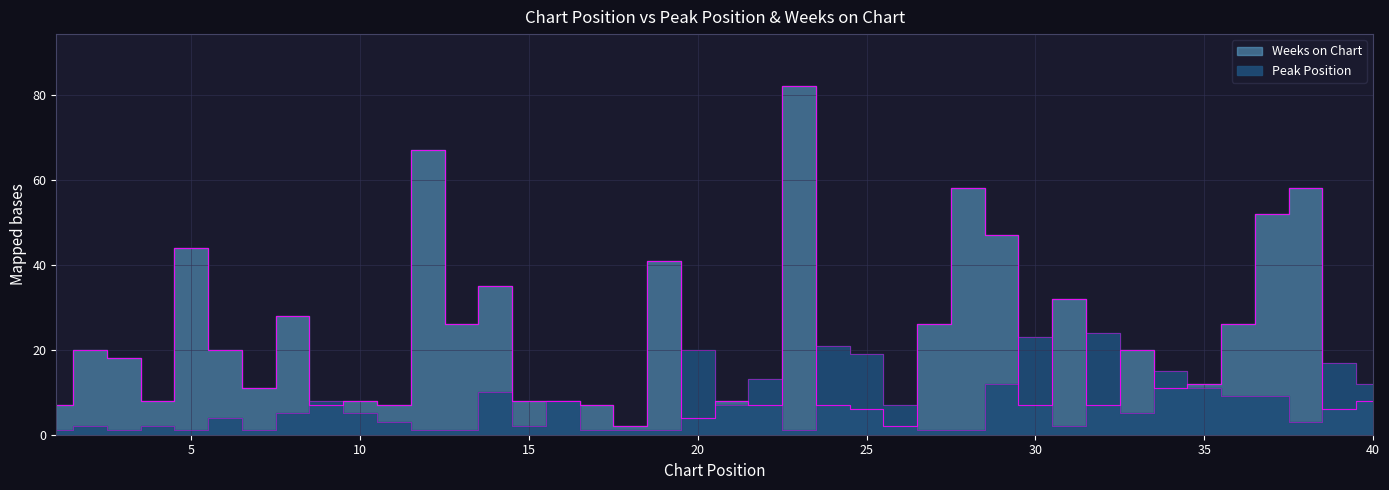

What is the difference between the highest and lowest values at 39?

11